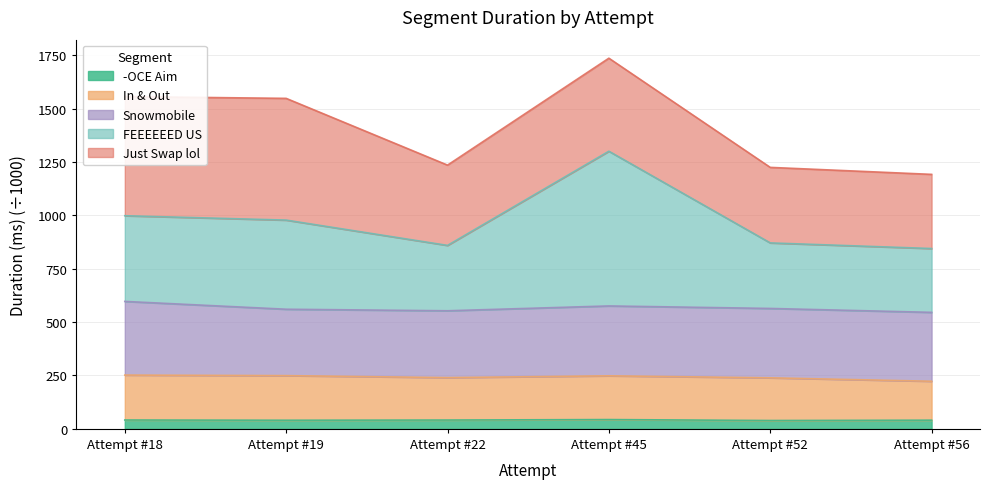

List the labels in order of -OCE Aim value, largest first.

Attempt #45, Attempt #18, Attempt #22, Attempt #56, Attempt #19, Attempt #52